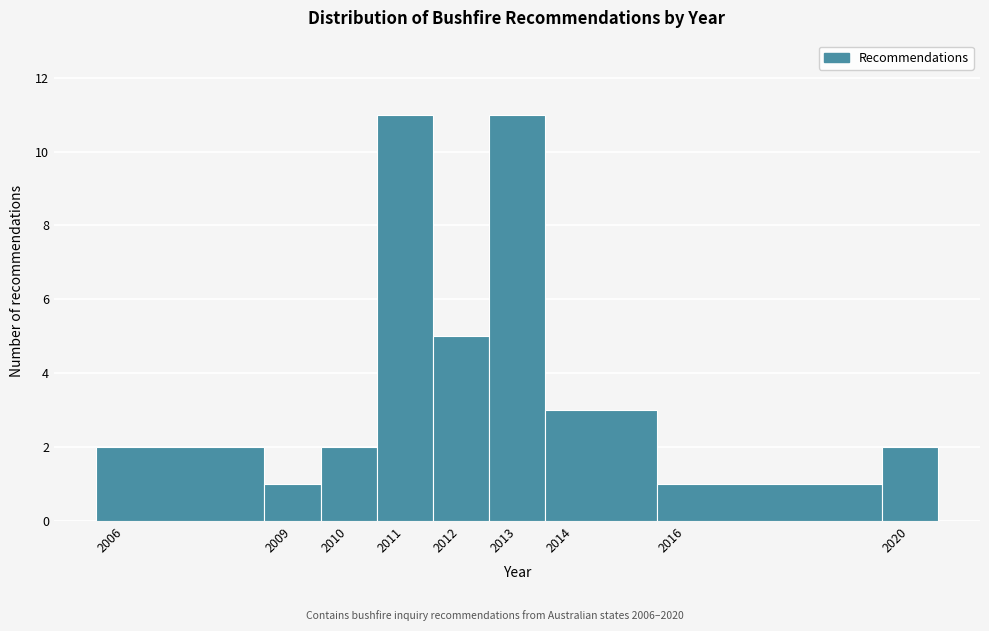

Reading left to right, transcribe this chart: for each bar, give the range it covers on the x-axis and its height. The values are not printed on the chart, so give them approximately, as read against the axis.

2005.5 to 2008.5: 2
2008.5 to 2009.5: 1
2009.5 to 2010.5: 2
2010.5 to 2011.5: 11
2011.5 to 2012.5: 5
2012.5 to 2013.5: 11
2013.5 to 2015.5: 3
2015.5 to 2019.5: 1
2019.5 to 2020.5: 2